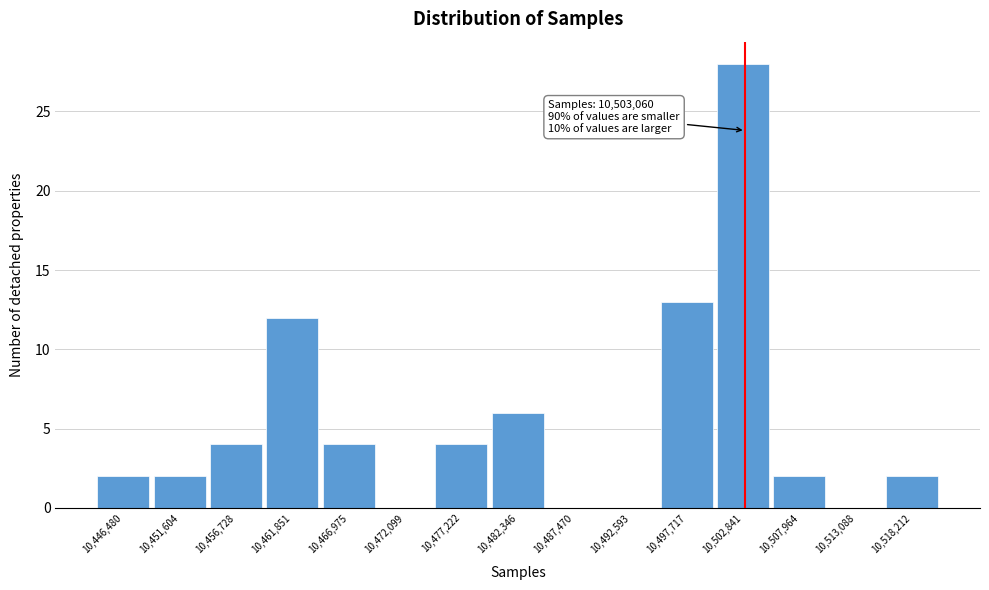

Which range on the x-axis has the tallest bar?

10500000 to 10505000